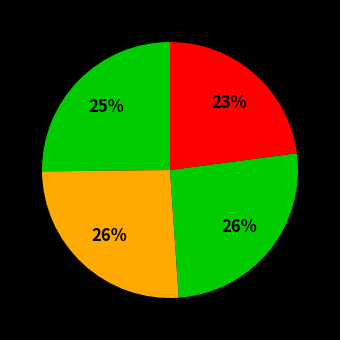

Rank the categories by value from highest to lowest.

PA Suburban Counties Subregion, NJ Counties Subregion, DVRPC Region, Philadelphia County Subregion